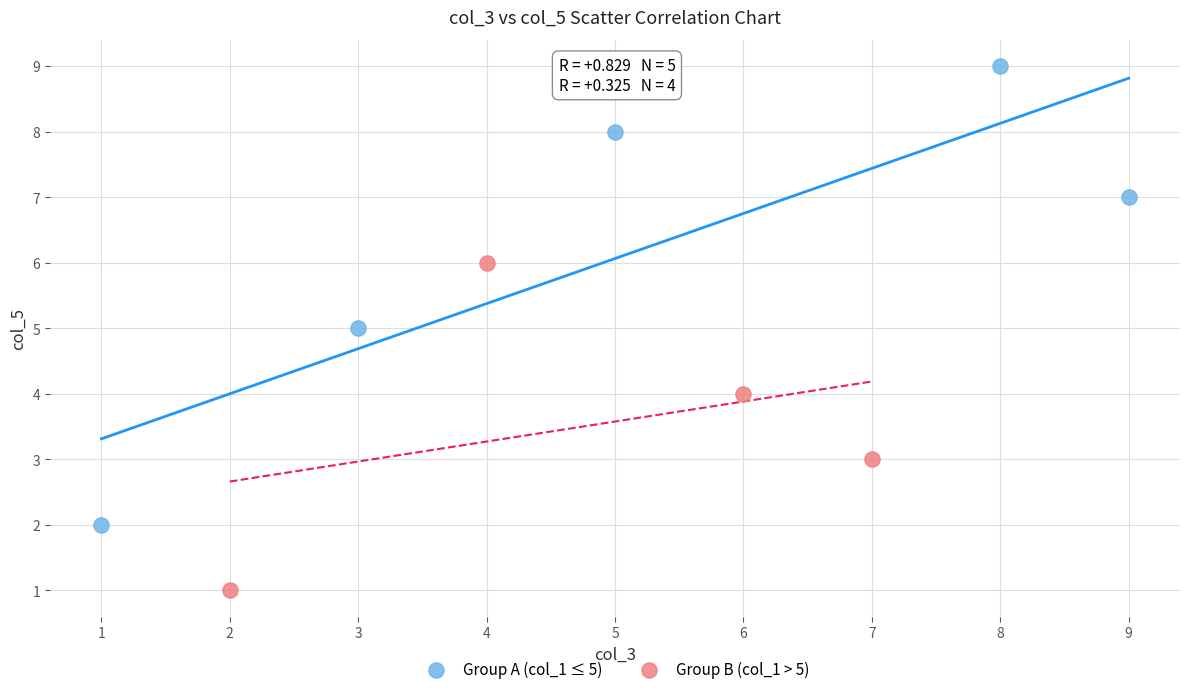

Which series reaches the minimum Y coordinate?

Group B (col_1 > 5)